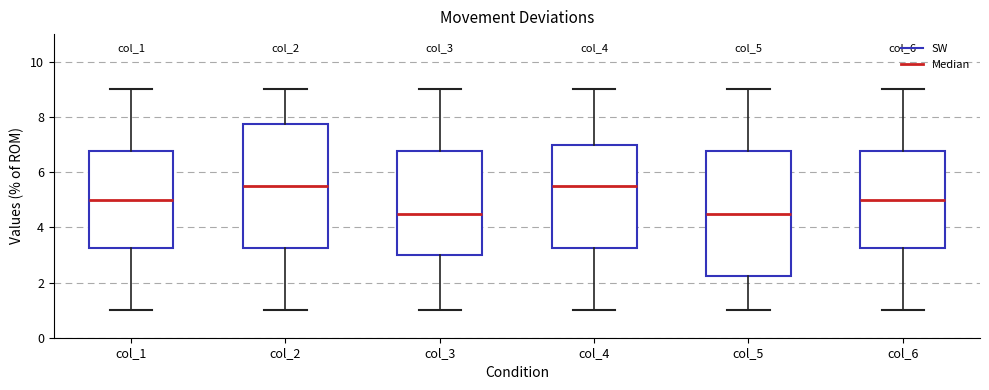

Reading left to right, transcribe this box plot: for each box, give where its median line is, the range the box spans, and where its two whiskers end, as read against the y-axis. The values are not printed on the chart, so give them approximately, as read against the axis.

col_1: median 5.0, box 3.2 to 6.8, whiskers 1.0 to 9.0
col_2: median 5.6, box 3.2 to 7.8, whiskers 1.0 to 9.0
col_3: median 4.6, box 3.0 to 6.8, whiskers 1.0 to 9.0
col_4: median 5.6, box 3.2 to 7.0, whiskers 1.0 to 9.0
col_5: median 4.6, box 2.2 to 6.8, whiskers 1.0 to 9.0
col_6: median 5.0, box 3.2 to 6.8, whiskers 1.0 to 9.0